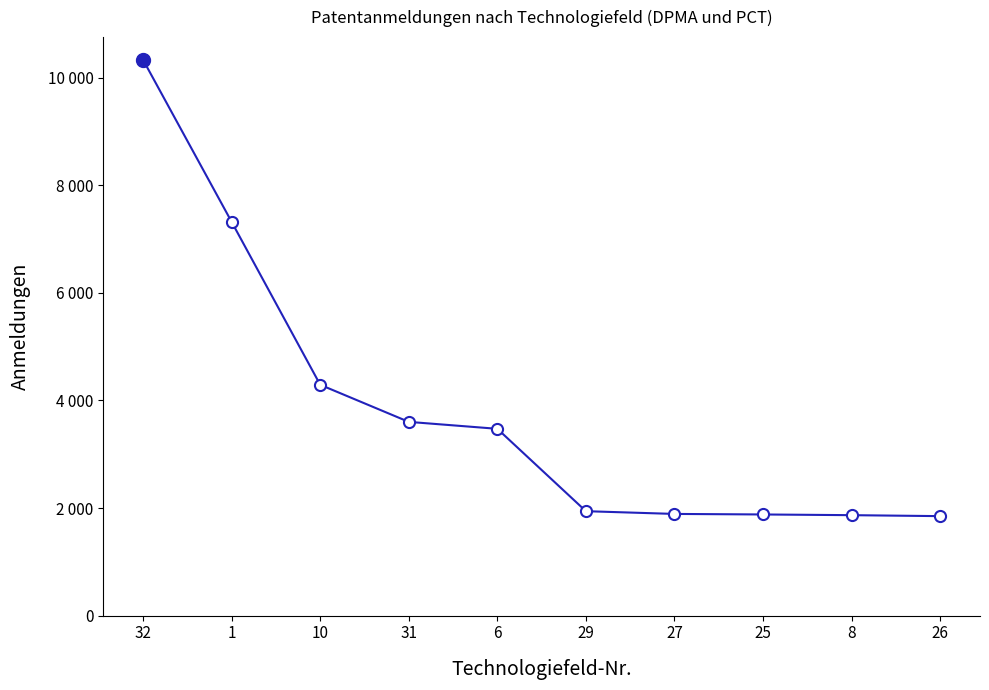

What is the change in value from 32 to 1?

-3012